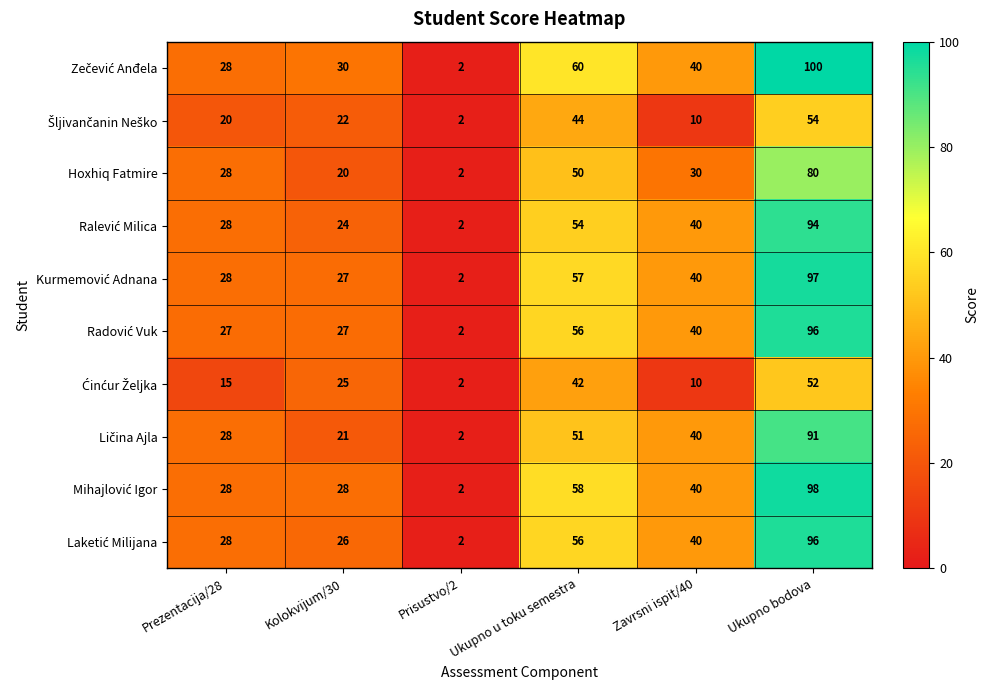

At how many categories does at least one series exceed 10?

5